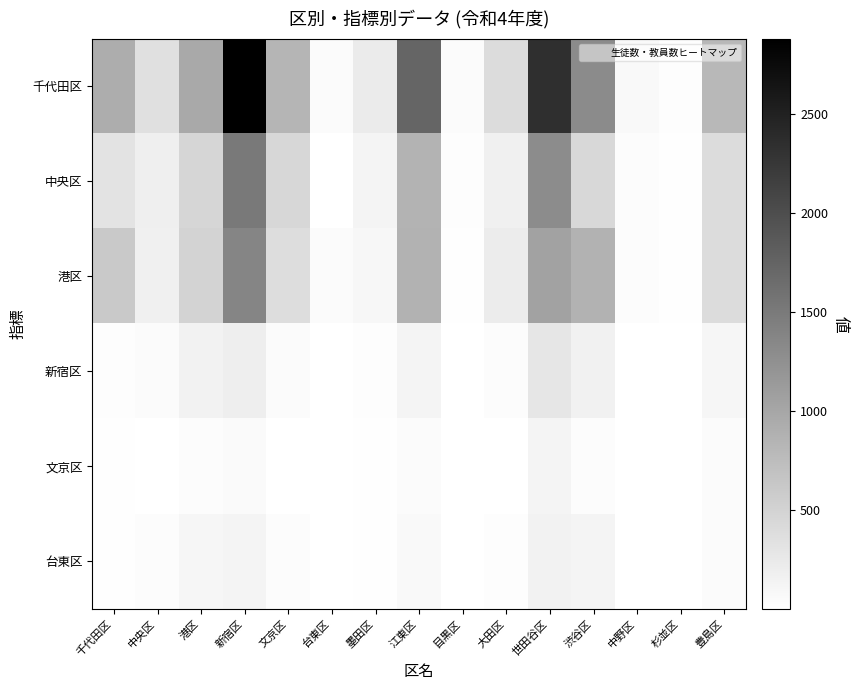

Reading left to right, what are all the values shown in this chart?

千代田区: 千代田区=932	中央区=360	港区=973	新宿区=2882	文京区=840	台東区=55	墨田区=237	江東区=1742	目黒区=55	大田区=401	世田谷区=2352	渋谷区=1314	中野区=78	杉並区=32	豊島区=804
中央区: 千代田区=323	中央区=185	港区=467	新宿区=1501	文京区=456	台東区=1	墨田区=136	江東区=867	目黒区=33	大田区=177	世田谷区=1296	渋谷区=441	中野区=40	杉並区=18	豊島区=405
港区: 千代田区=609	中央区=175	港区=506	新宿区=1381	文京区=384	台東区=54	墨田区=101	江東区=875	目黒区=22	大田区=224	世田谷区=1056	渋谷区=873	中野区=38	杉並区=14	豊島区=399
新宿区: 千代田区=30	中央区=49	港区=148	新宿区=194	文京区=49	台東区=4	墨田区=33	江東区=133	目黒区=3	大田区=38	世田谷区=283	渋谷区=169	中野区=12	杉並区=7	豊島区=106
文京区: 千代田区=14	中央区=8	港区=42	新宿区=65	文京区=12	台東区=1	墨田区=15	江東区=57	目黒区=2	大田区=12	世田谷区=131	渋谷区=40	中野区=3	杉並区=3	豊島区=49
台東区: 千代田区=16	中央区=41	港区=106	新宿区=129	文京区=37	台東区=3	墨田区=18	江東区=76	目黒区=1	大田区=26	世田谷区=152	渋谷区=129	中野区=9	杉並区=4	豊島区=57